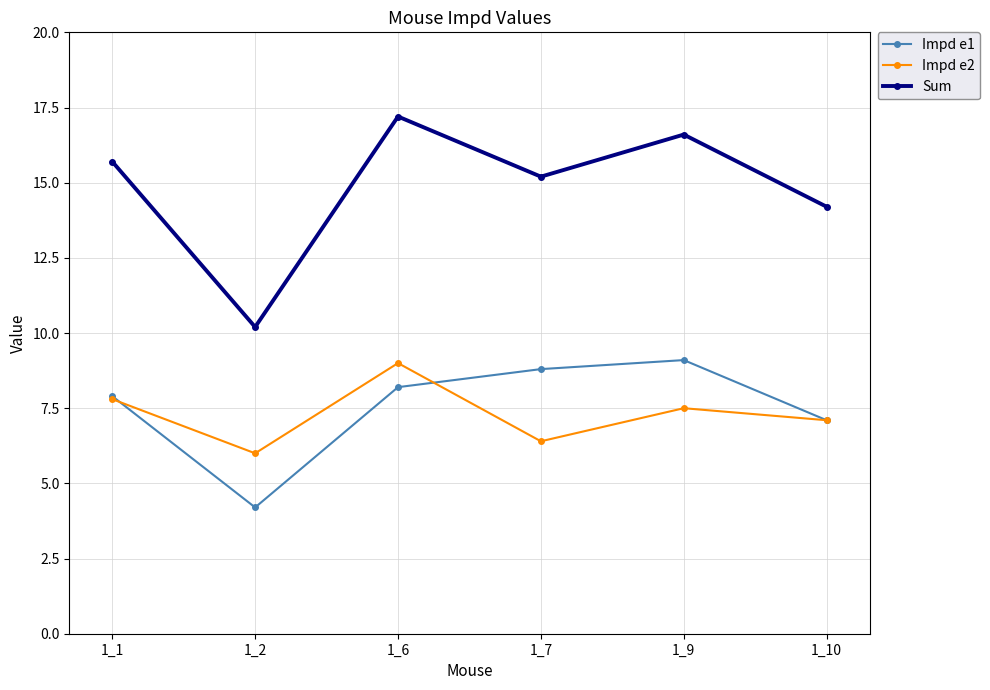

What are all the series names shown in the legend?

Impd e1, Impd e2, Sum